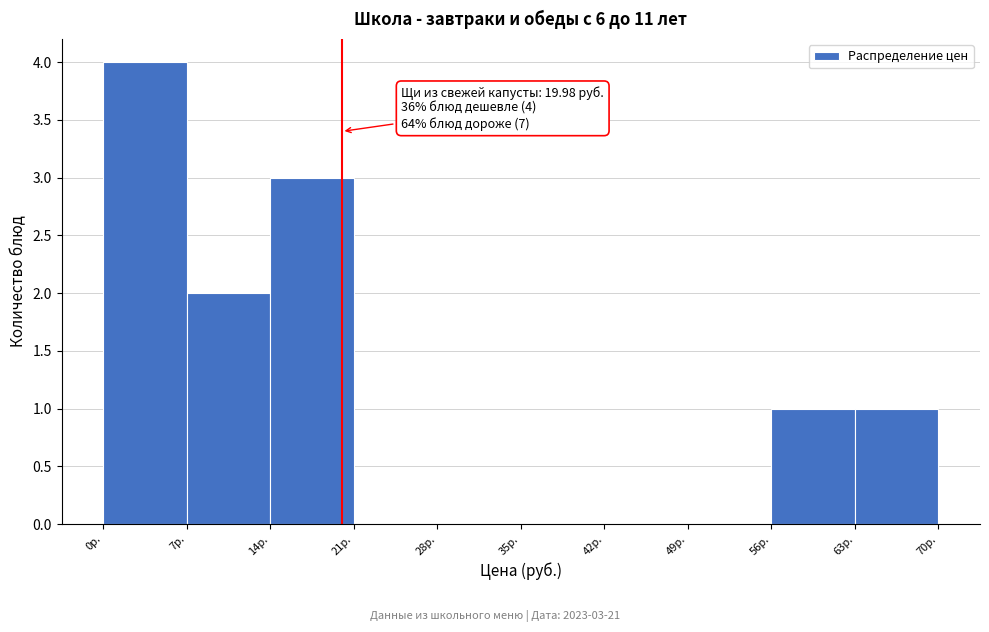

Over which range of the x-axis is the bar tallest?

0 to 7